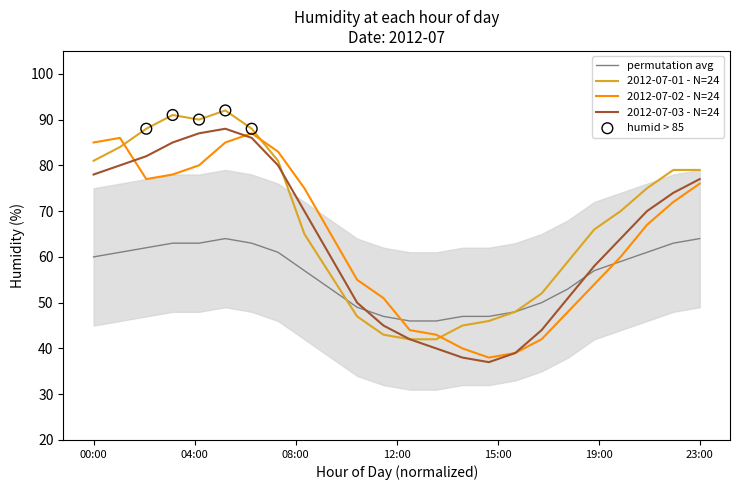

At how many categories does at least one series exceed 38?

24